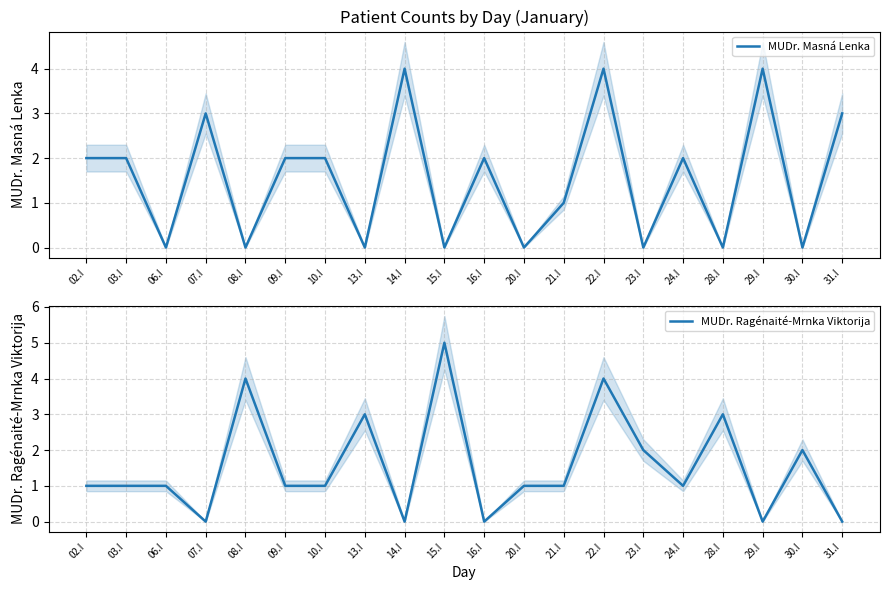

Where do MUDr. Masná Lenka and MUDr. Ragénaité-Mrnka Viktorija first cross each other?

03.I and 06.I